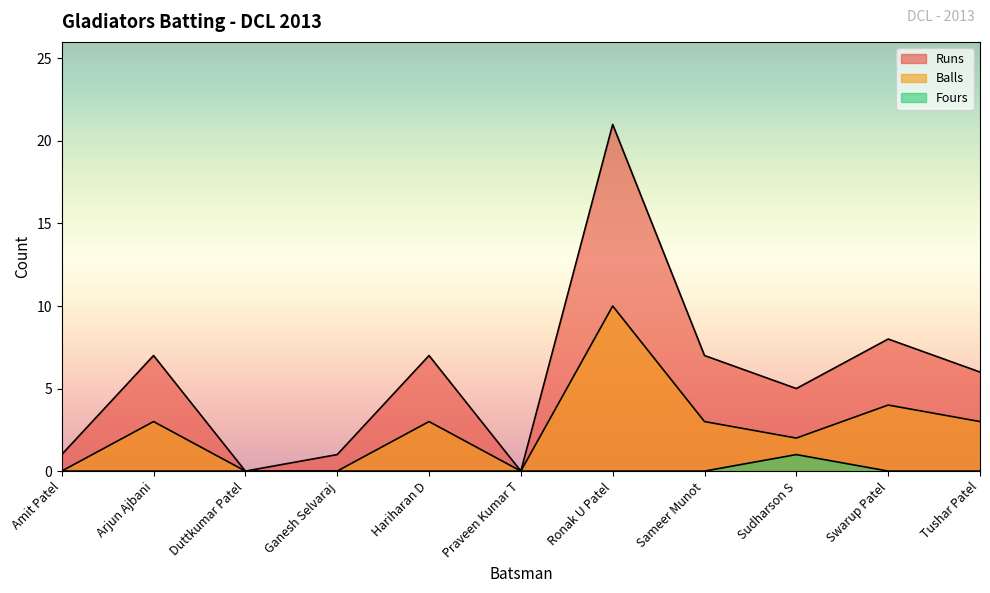

Which series has the widest spread of values?

Runs